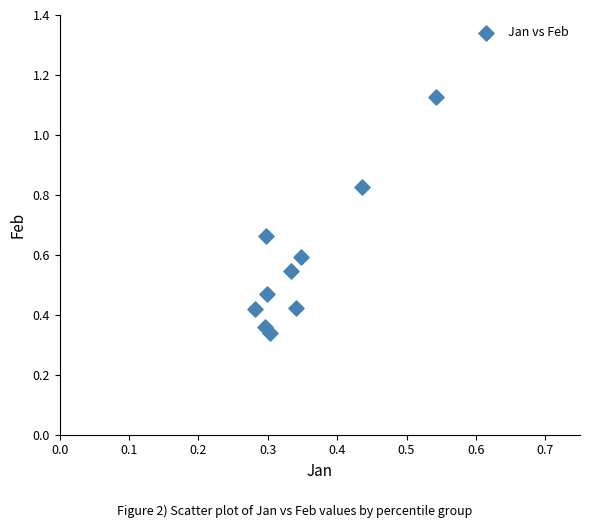

What is the average Y value?

0.6